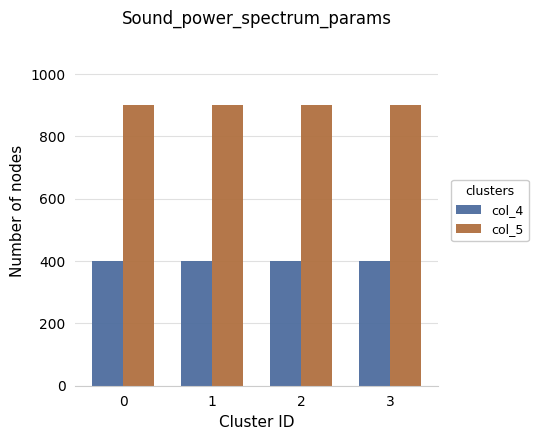

List the series in order of their overall mean, lowest first.

col_4, col_5